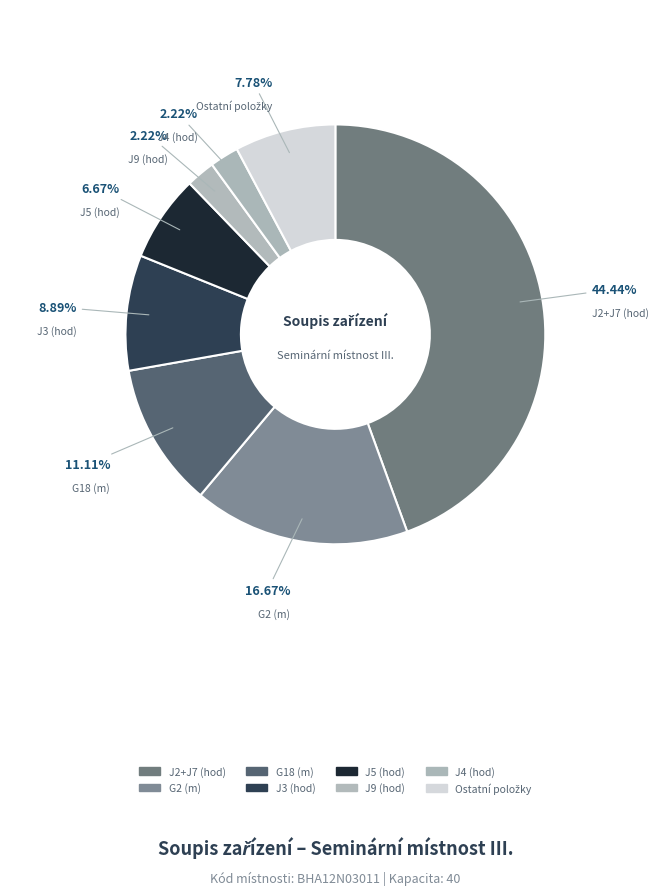

How many segments does this pie chart have?

8